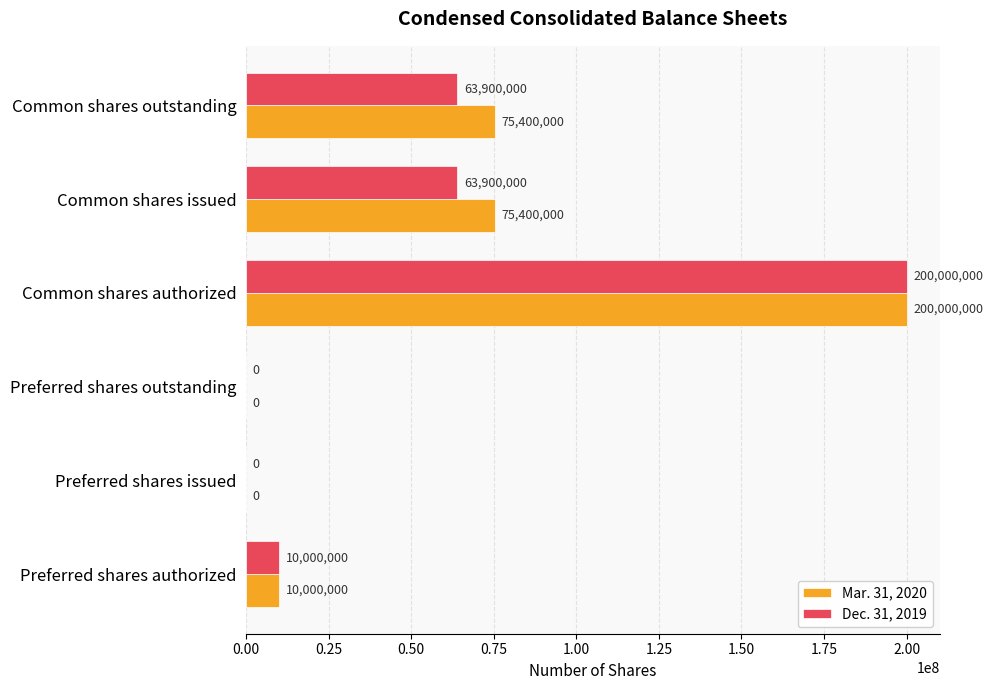

What is the maximum value shown in the chart?

200000000